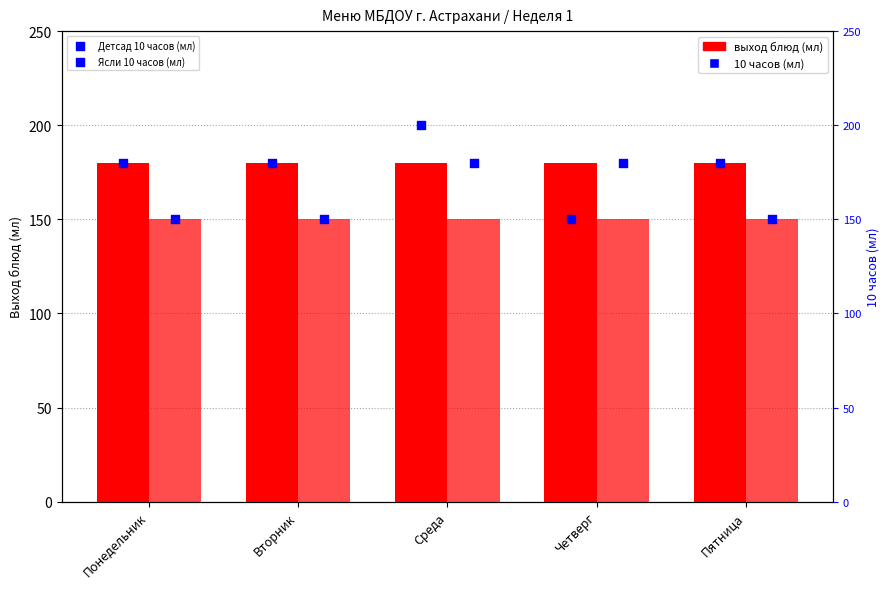

Which series contains the lowest Y value?

Ясли (выход блюд, мл)